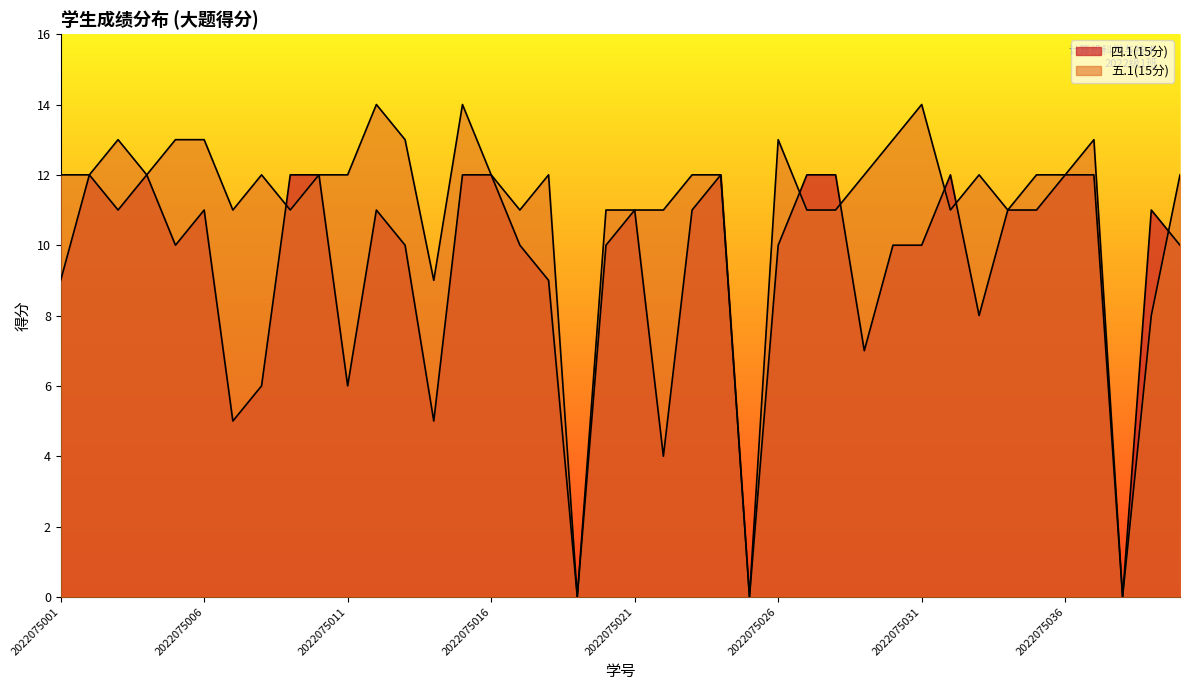

Reading left to right, list all the values displayed in this chart.

四.1(15分): 2022075001=9	2022075002=12	2022075003=11	2022075004=12	2022075005=10	2022075006=11	2022075007=5	2022075008=6	2022075009=12	2022075010=12	2022075011=6	2022075012=11	2022075013=10	2022075014=5	2022075015=12	2022075016=12	2022075017=10	2022075018=9	2022075019=0	2022075020=10	2022075021=11	2022075022=4	2022075023=11	2022075024=12	2022075025=0	2022075026=10	2022075027=12	2022075028=12	2022075029=7	2022075030=10	2022075031=10	2022075032=12	2022075033=8	2022075034=11	2022075035=11	2022075036=12	2022075037=12	2022075038=0	2022075039=11	2022075040=10
五.1(15分): 2022075001=12	2022075002=12	2022075003=13	2022075004=12	2022075005=13	2022075006=13	2022075007=11	2022075008=12	2022075009=11	2022075010=12	2022075011=12	2022075012=14	2022075013=13	2022075014=9	2022075015=14	2022075016=12	2022075017=11	2022075018=12	2022075019=0	2022075020=11	2022075021=11	2022075022=11	2022075023=12	2022075024=12	2022075025=0	2022075026=13	2022075027=11	2022075028=11	2022075029=12	2022075030=13	2022075031=14	2022075032=11	2022075033=12	2022075034=11	2022075035=12	2022075036=12	2022075037=13	2022075038=0	2022075039=8	2022075040=12